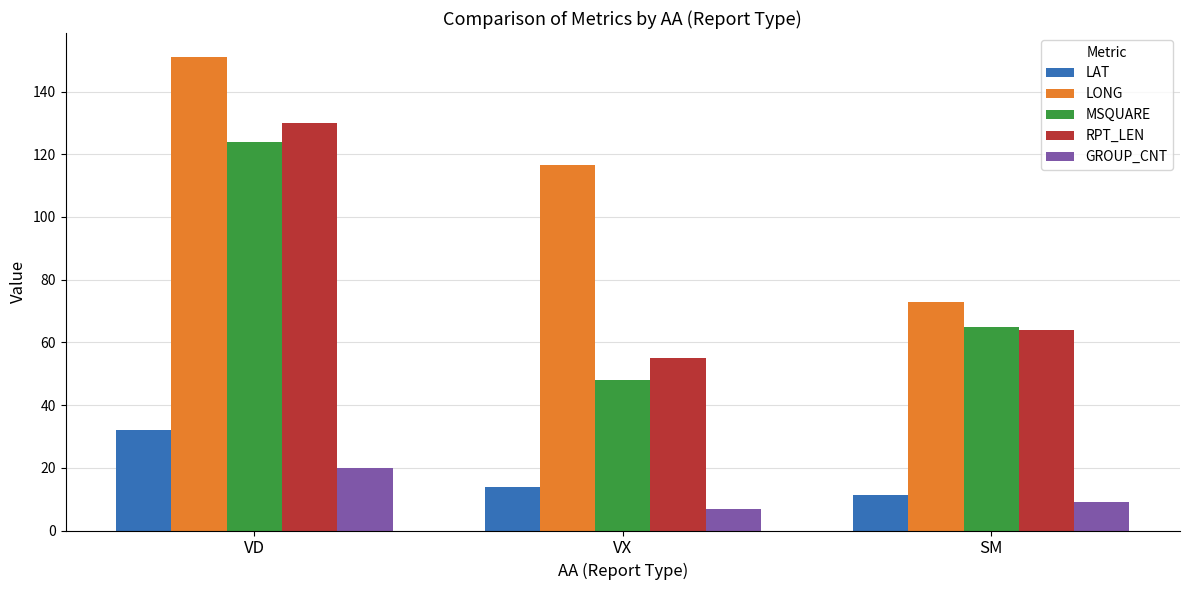

What value does the GROUP_CNT series have at SM?

9.0